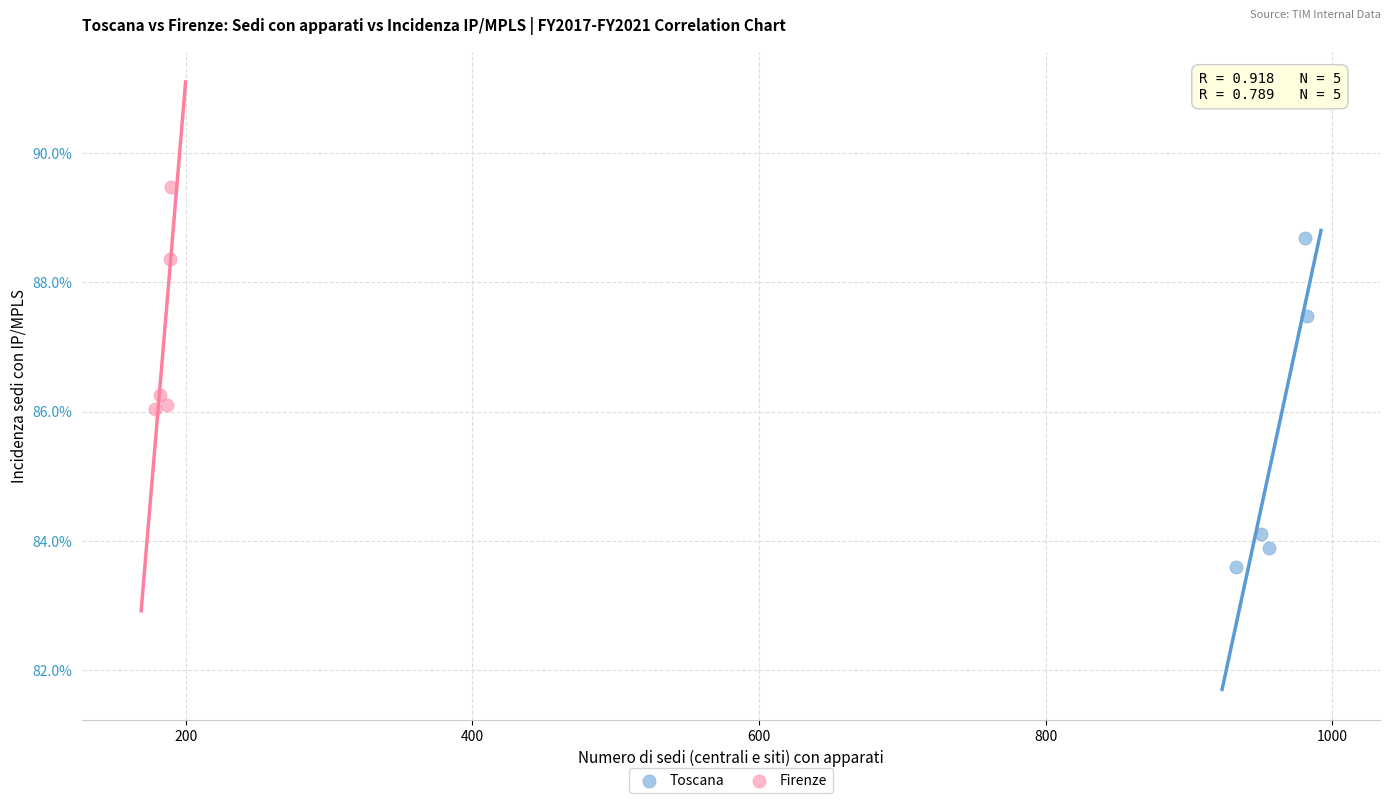

What are all the series names shown in the legend?

Toscana, Firenze